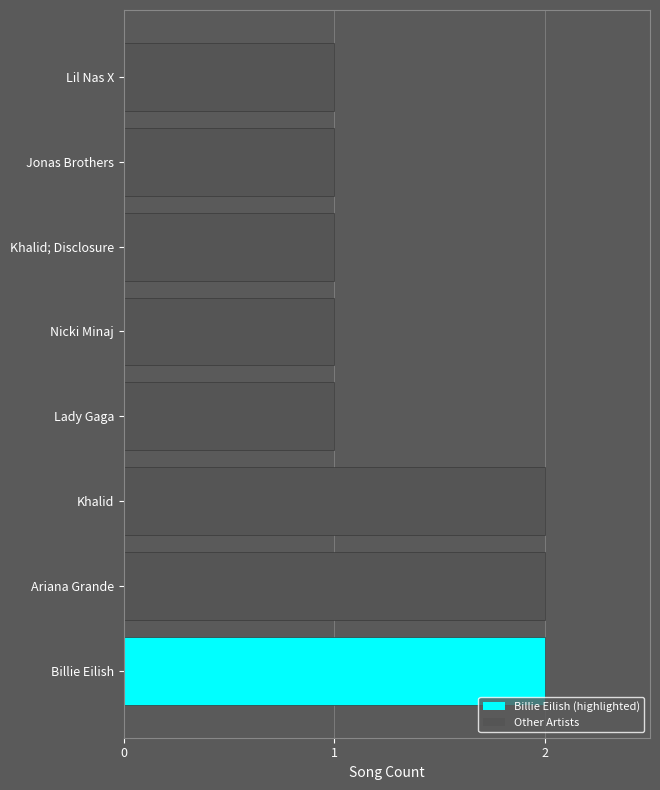

Approximately how many times larger is the value at Jonas Brothers compared to Nicki Minaj?

1.0